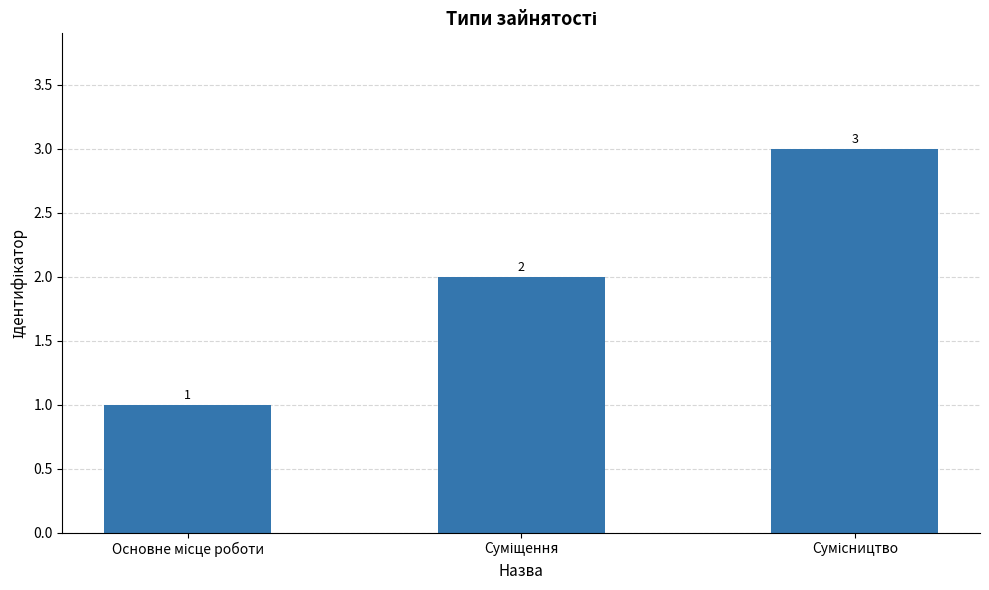

What is the sum of all values?

6